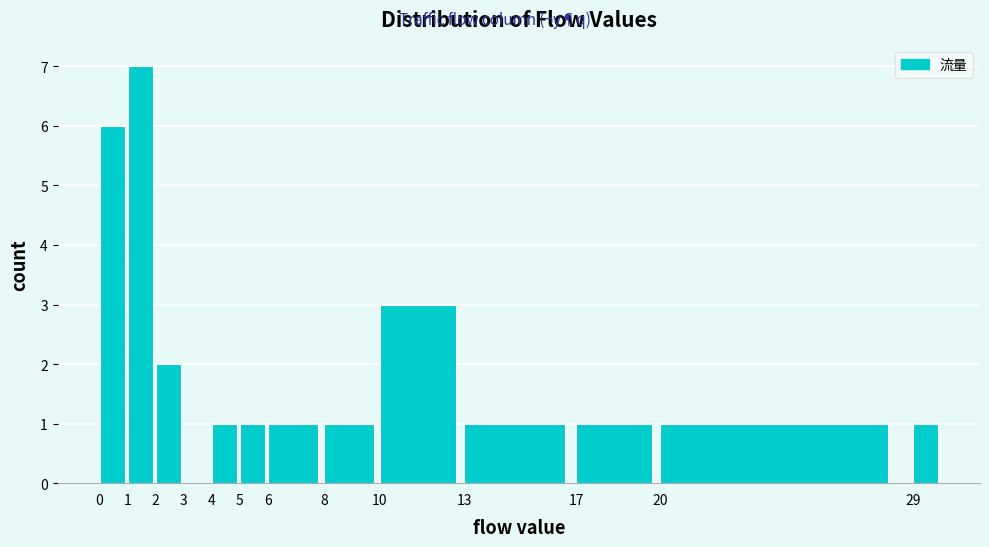

Reading left to right, transcribe this chart: for each bar, give the range it covers on the x-axis and its height. The values are not printed on the chart, so give them approximately, as read against the axis.

0 to 1: 6
1 to 2: 7
2 to 3: 2
3 to 4: 0
4 to 5: 1
5 to 6: 1
6 to 8: 1
8 to 10: 1
10 to 13: 3
13 to 17: 1
17 to 20: 1
20 to 29: 1
29 to 30: 1